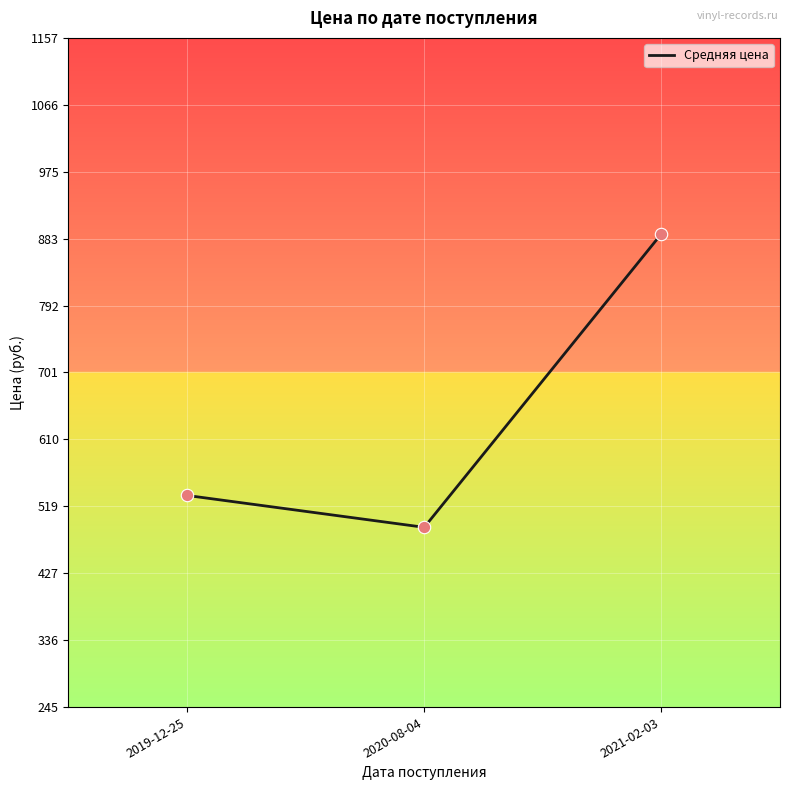

Approximately how many times larger is the value at 2021-02-03 compared to 2020-08-04?

1.8